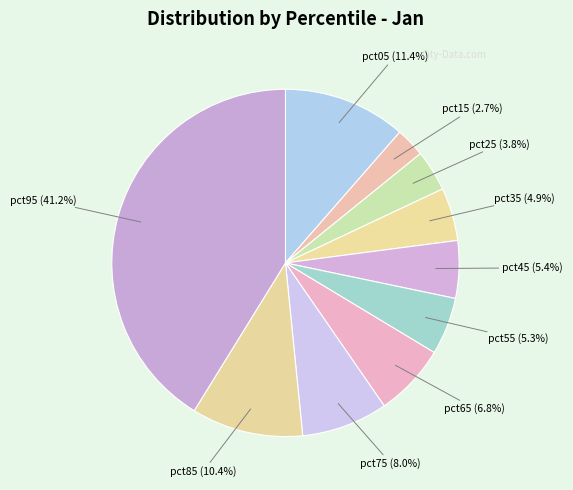

To the nearest percent, what percentage of the pie is pct45?

5%